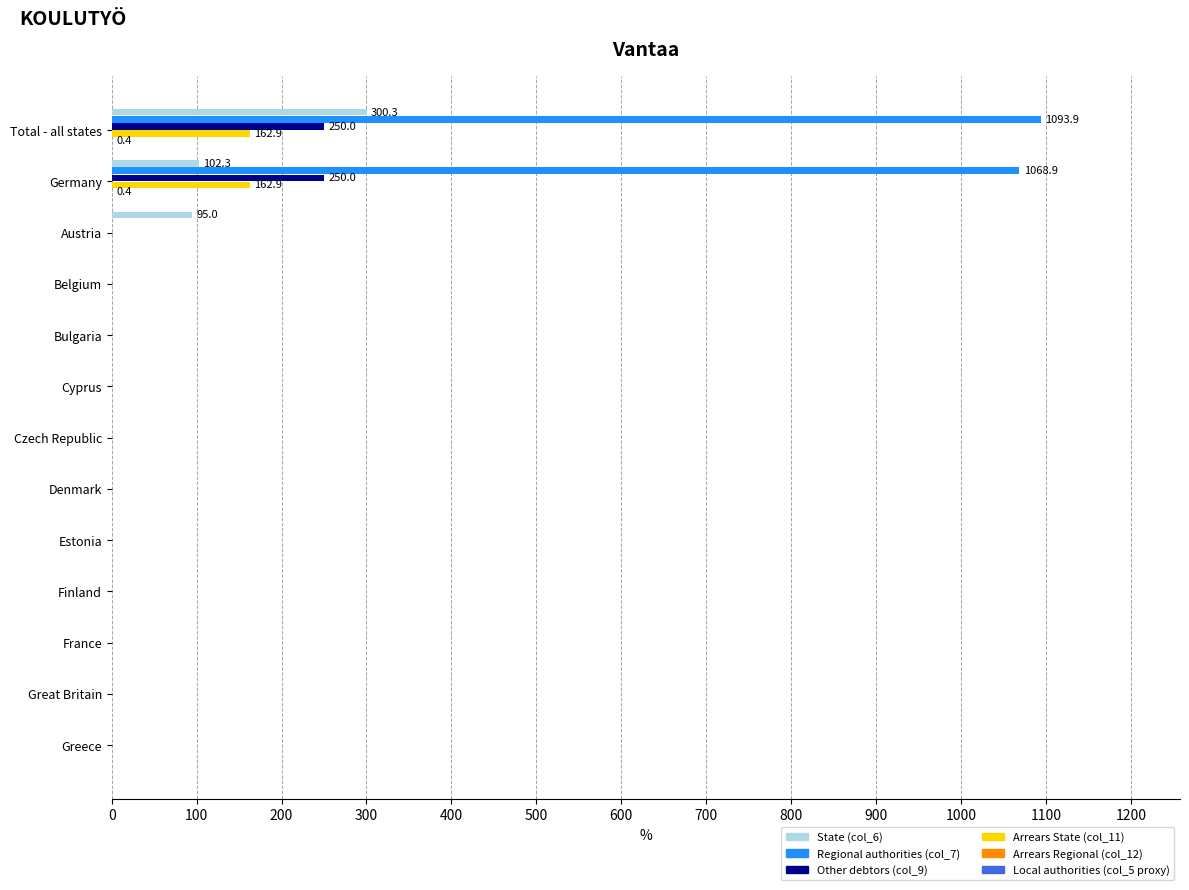

The value of State (col_6) at Bulgaria is 0.0. True or false?

True